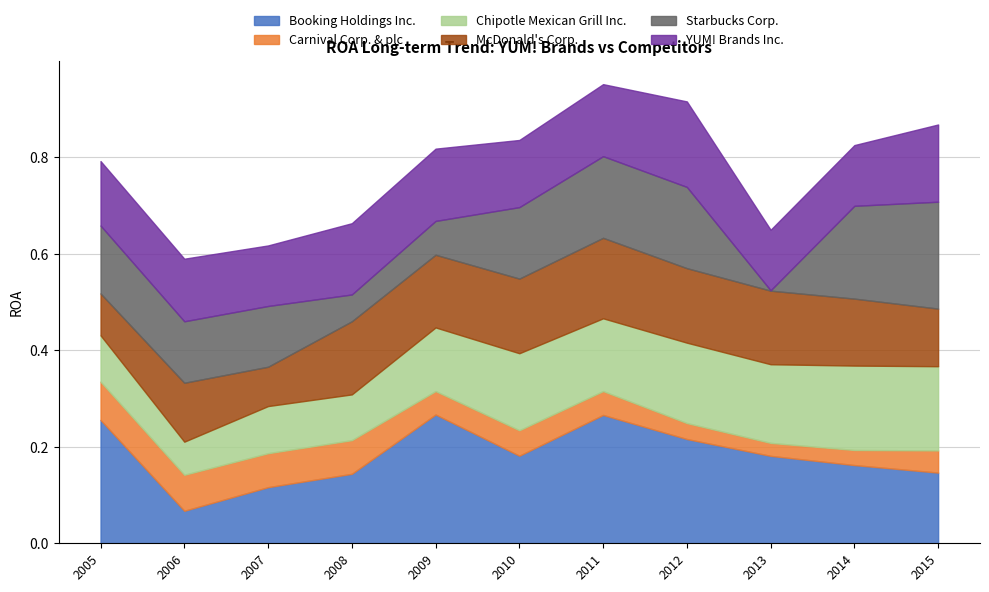

Between 2006 and 2009, which series saw the biggest shift?

Booking Holdings Inc.